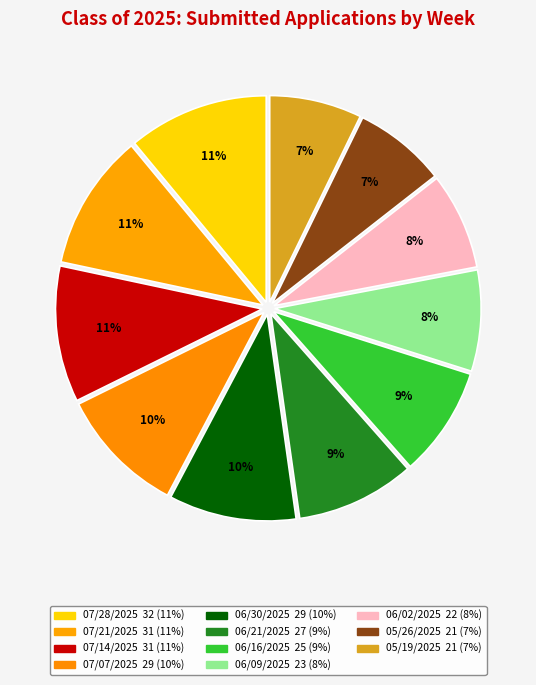

How many slices are in this pie chart?

11